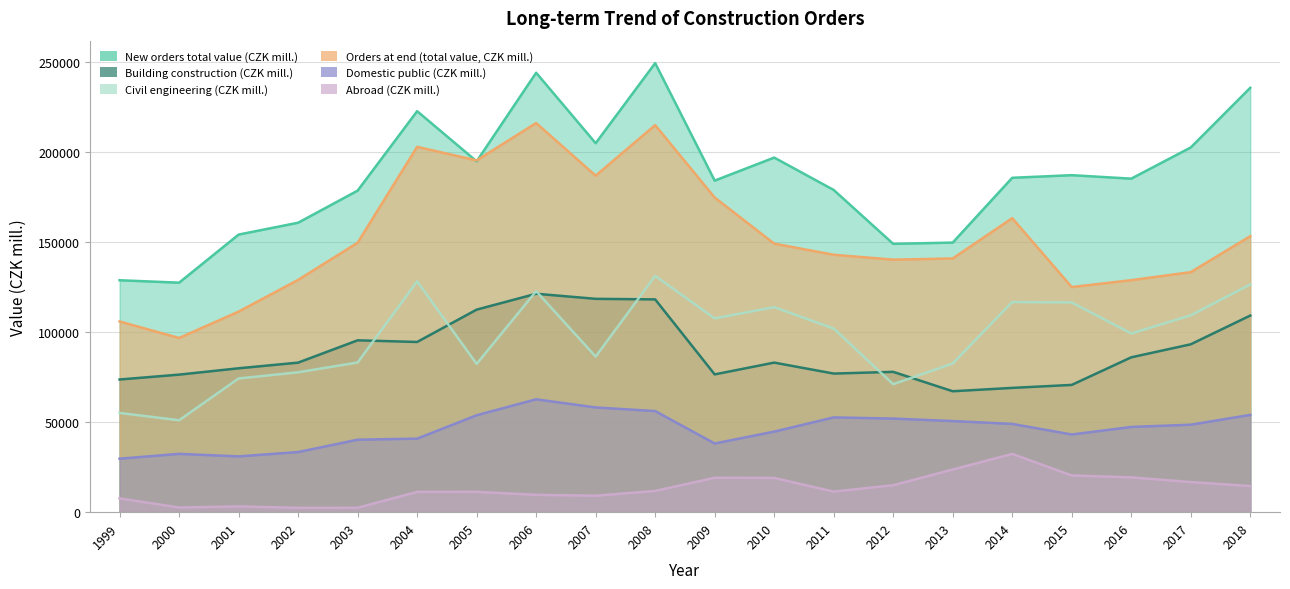

Is it true that Domestic public (CZK mill.) equals 52023 at 2012?

True